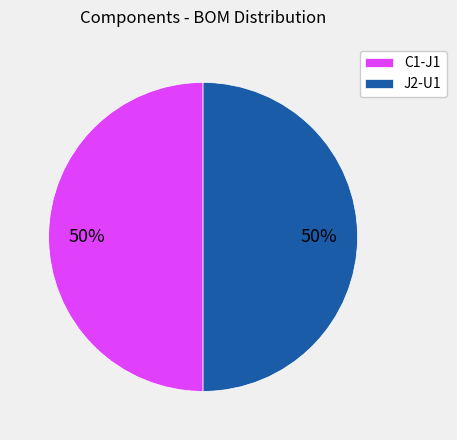

Is it true that C1-J1 is 50% of the pie?

True